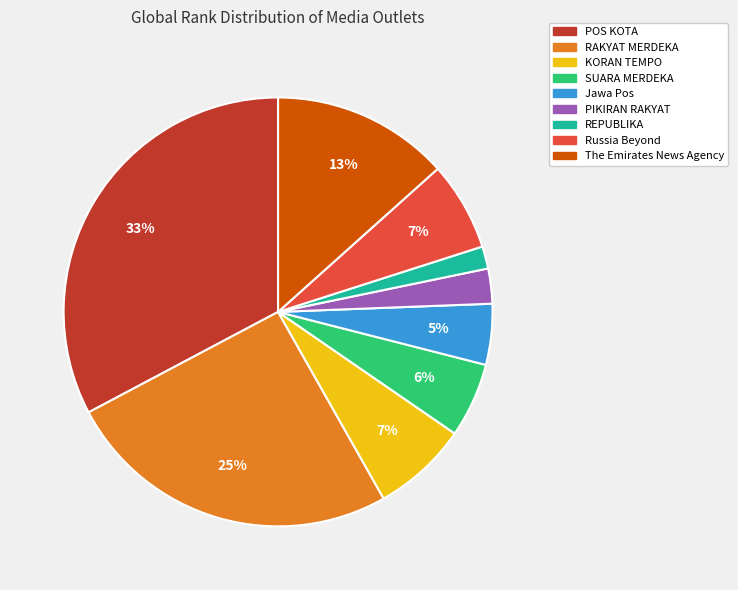

Count the number of slices in the pie.

9